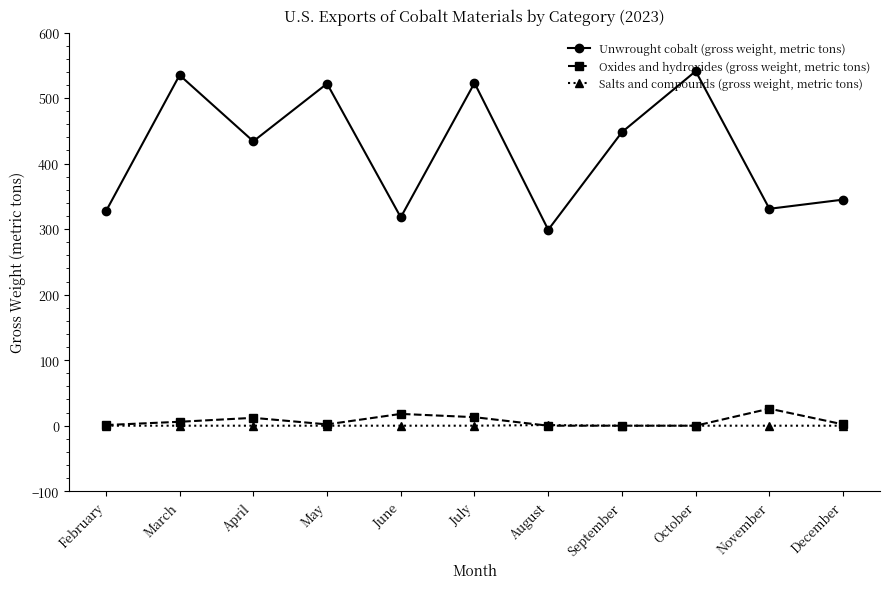

List the series in order of their peak value, highest first.

Unwrought cobalt (gross weight, metric tons), Oxides and hydroxides (gross weight, metric tons), Salts and compounds (gross weight, metric tons)